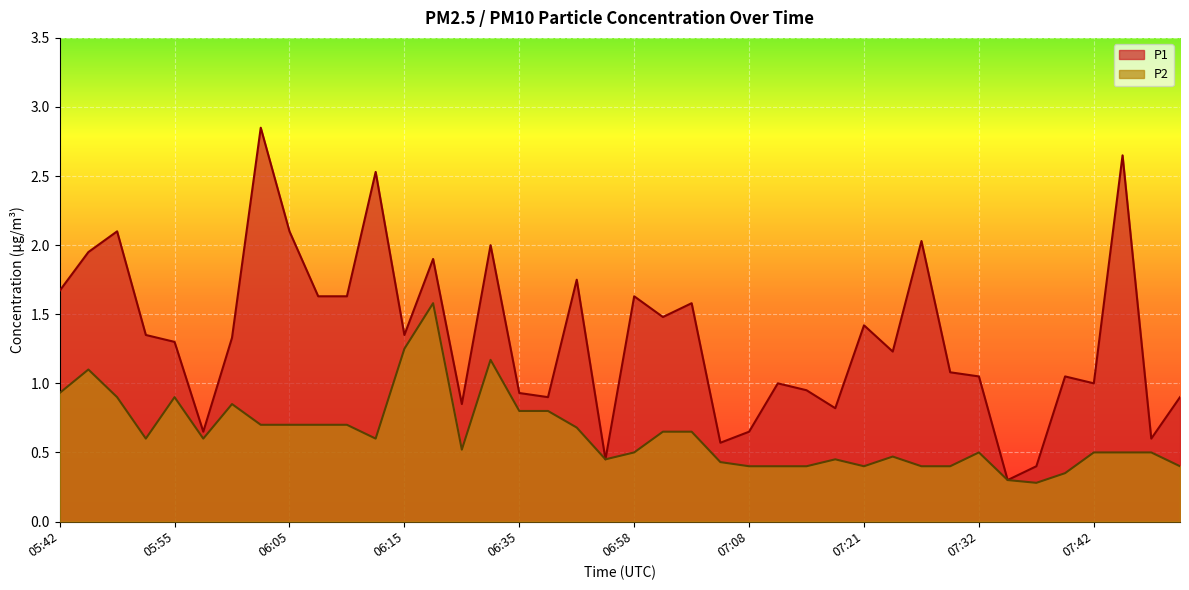

In P1, how many points are lower than both neighbors (excluding endpoints)?

12